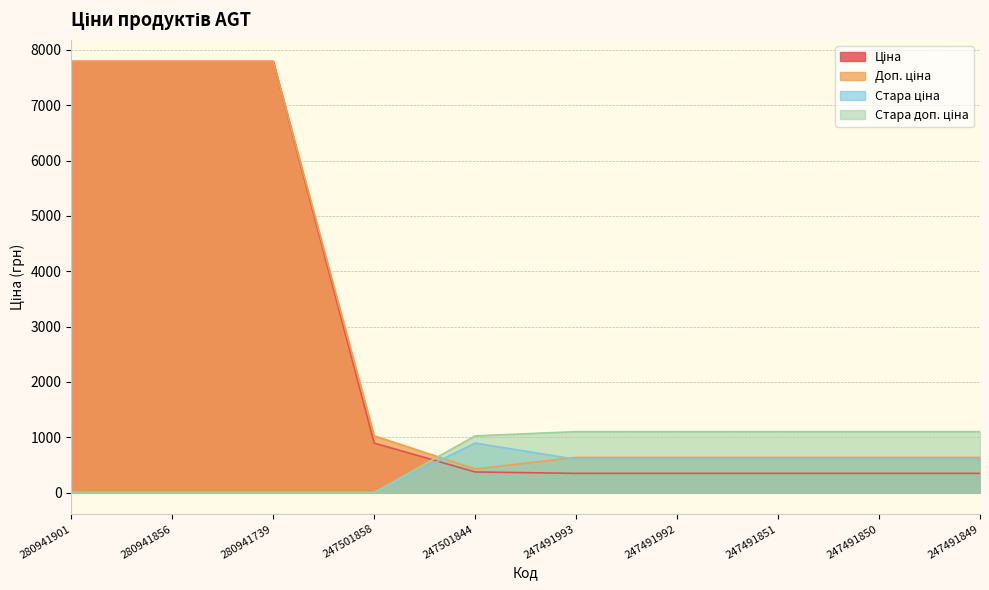

The Ціна series shows 371.3 at 247501844. True or false?

True